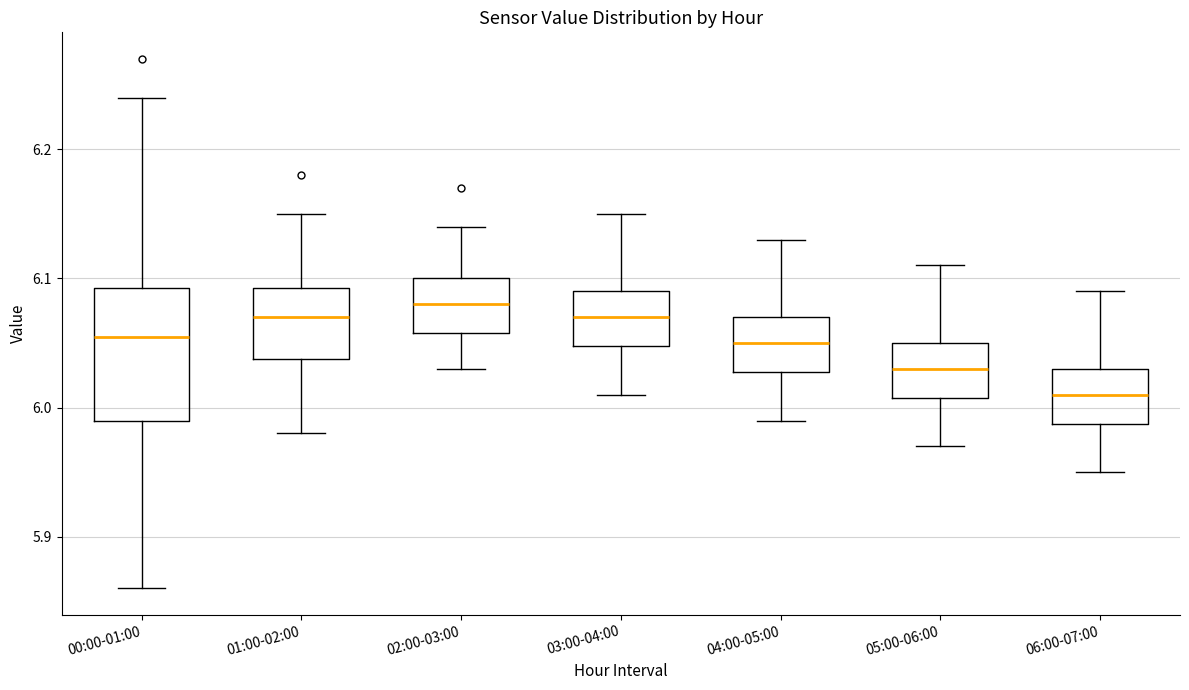

Which box's median line is the lowest?

06:00-07:00